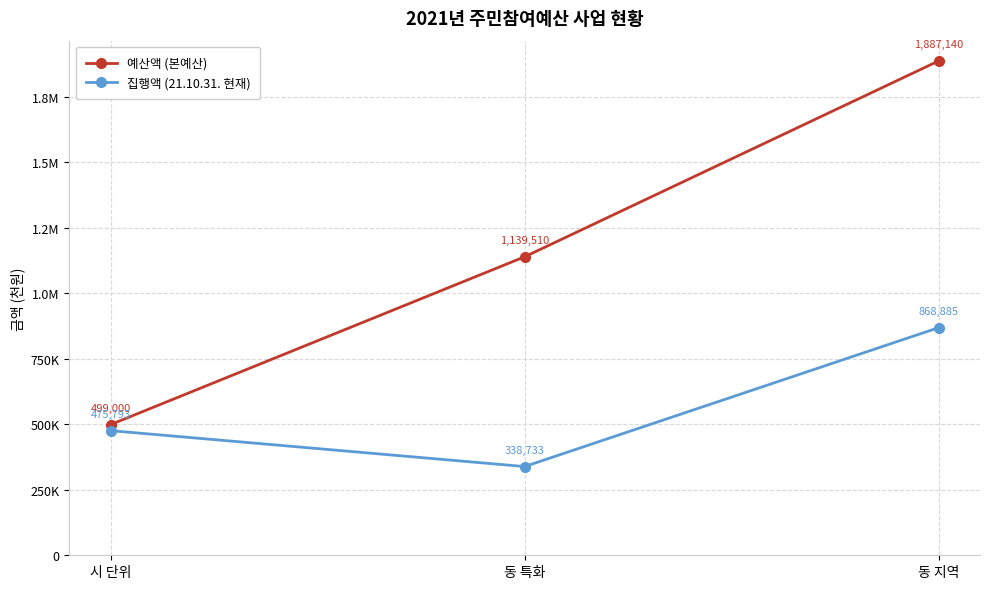

At 동 지역, list the series in order from largest to smallest.

예산액 (본예산), 집행액 (21.10.31. 현재)